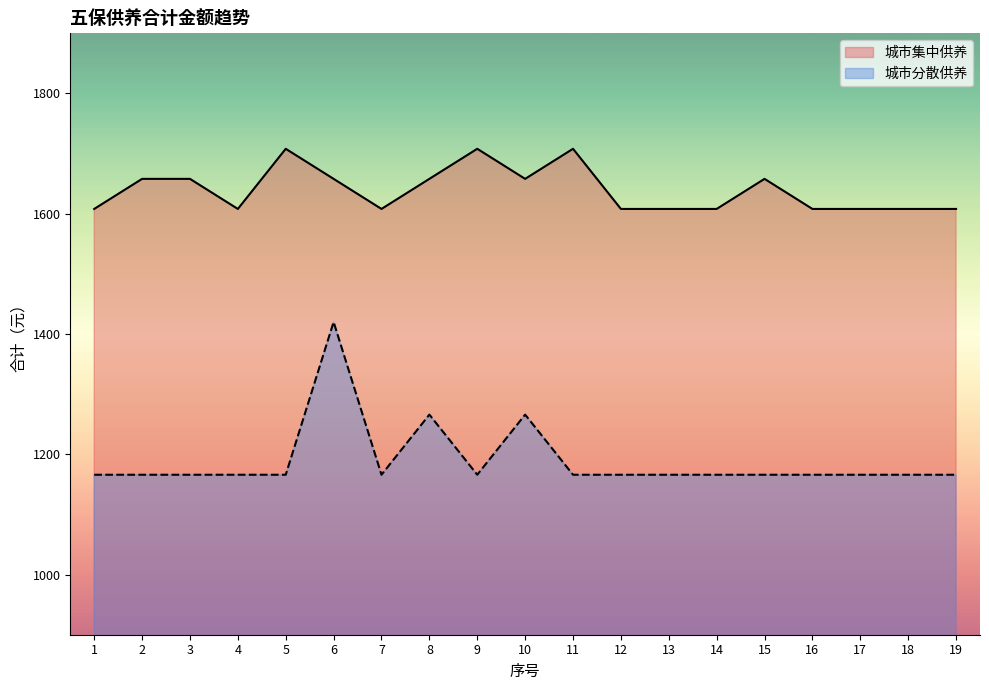

What is the total value across all series at 17?

2774